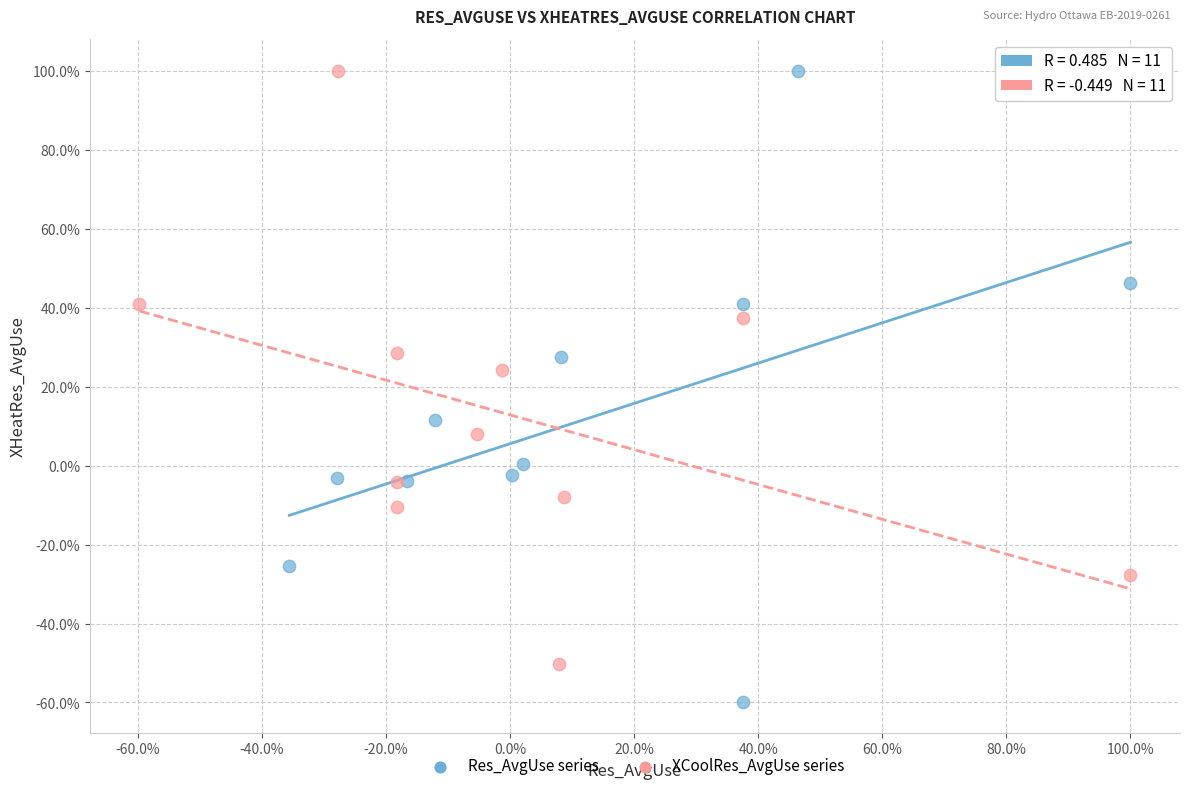

What are all the series names shown in the legend?

Res_AvgUse series, XCoolRes_AvgUse series